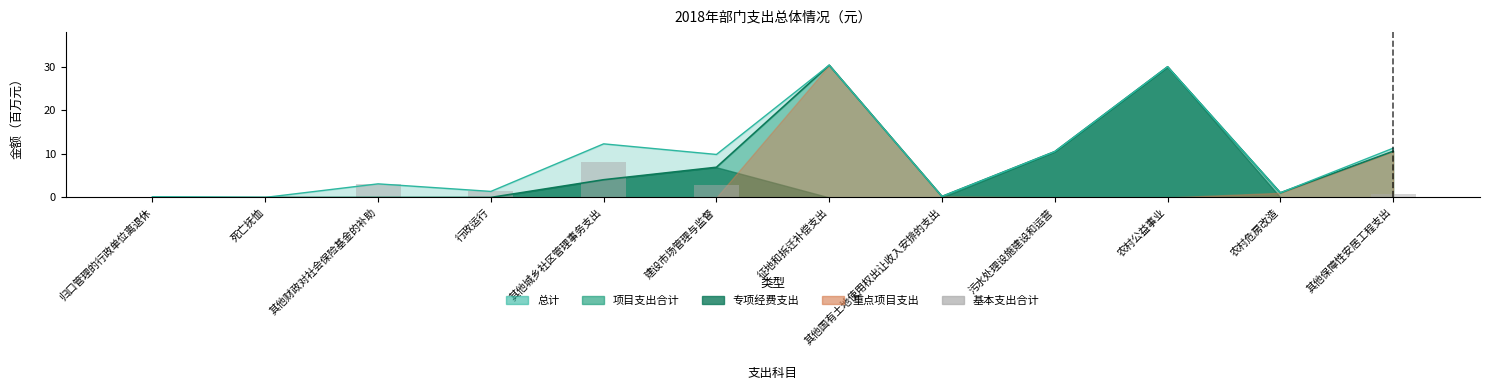

Does the chart contain any negative values?

No